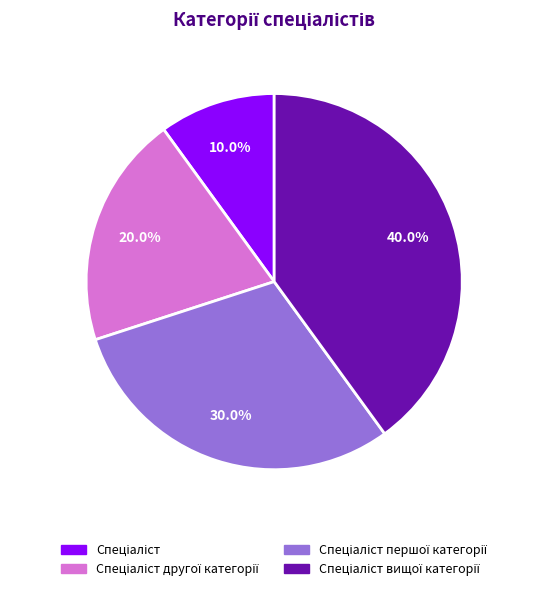

Is there any slice that represents more than half of the pie?

No